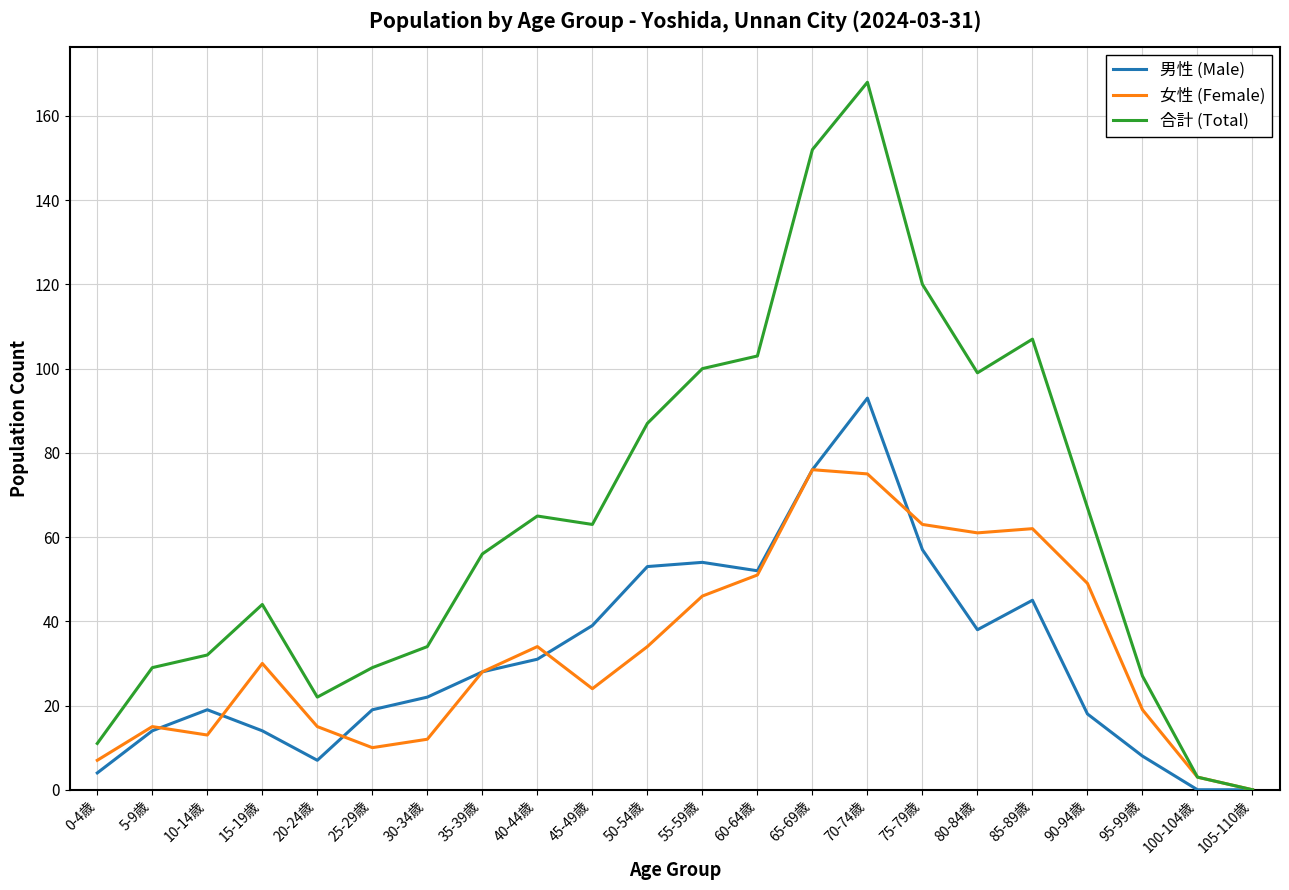

Reading left to right, transcribe all the data shown in this chart.

男性 (Male): 4	14	19	14	7	19	22	28	31	39	53	54	52	76	93	57	38	45	18	8	0	0
女性 (Female): 7	15	13	30	15	10	12	28	34	24	34	46	51	76	75	63	61	62	49	19	3	0
合計 (Total): 11	29	32	44	22	29	34	56	65	63	87	100	103	152	168	120	99	107	67	27	3	0